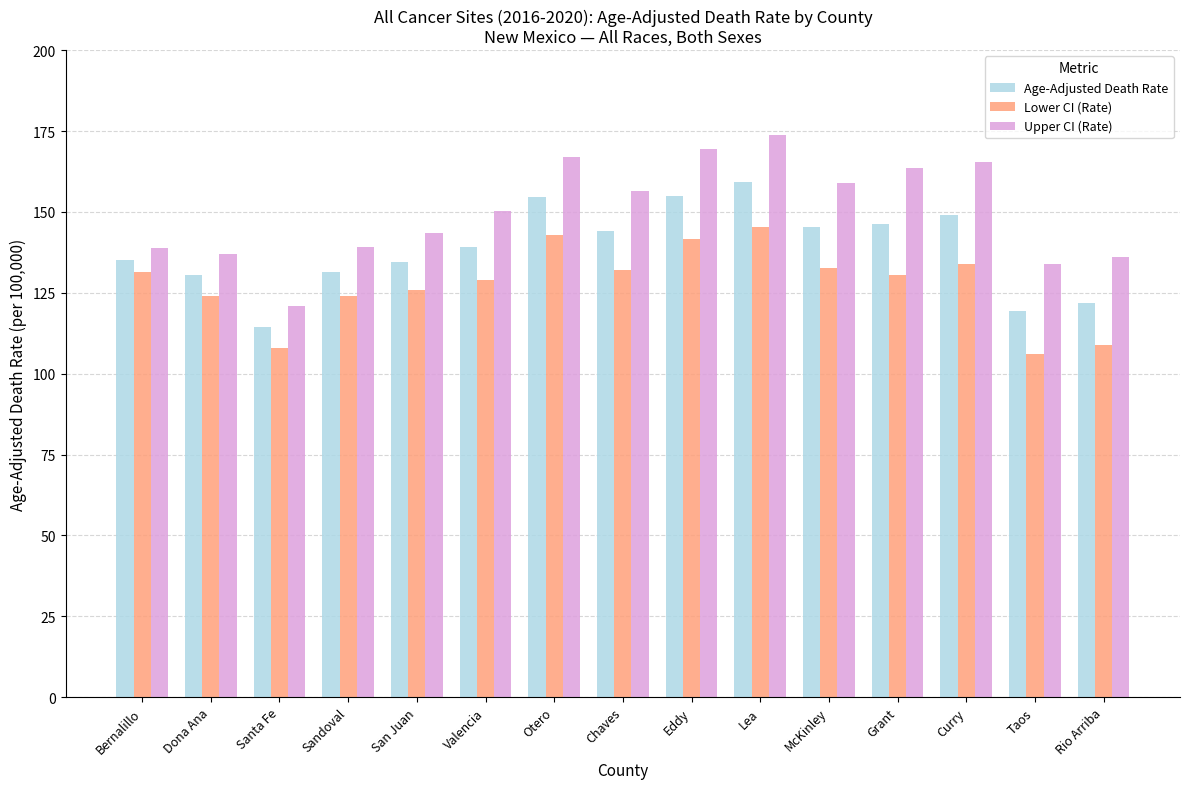

What is the label of the 1st bar from the right?

Rio Arriba